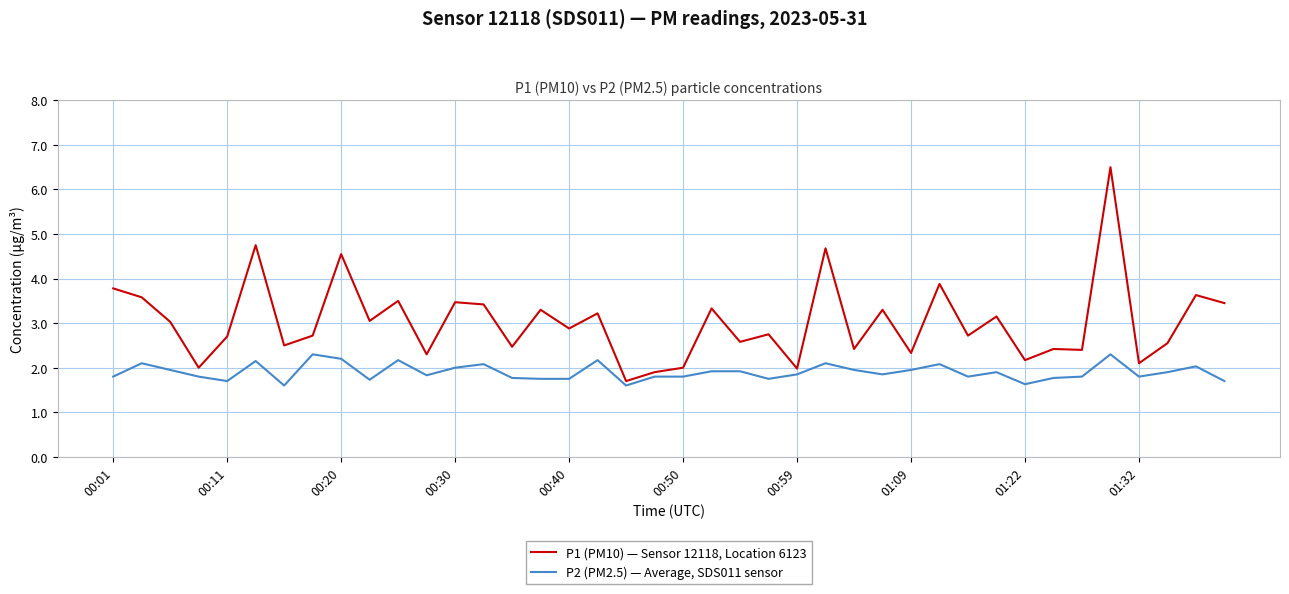

Which series has the largest range (max minus min)?

P1 (PM10) — Sensor 12118, Location 6123